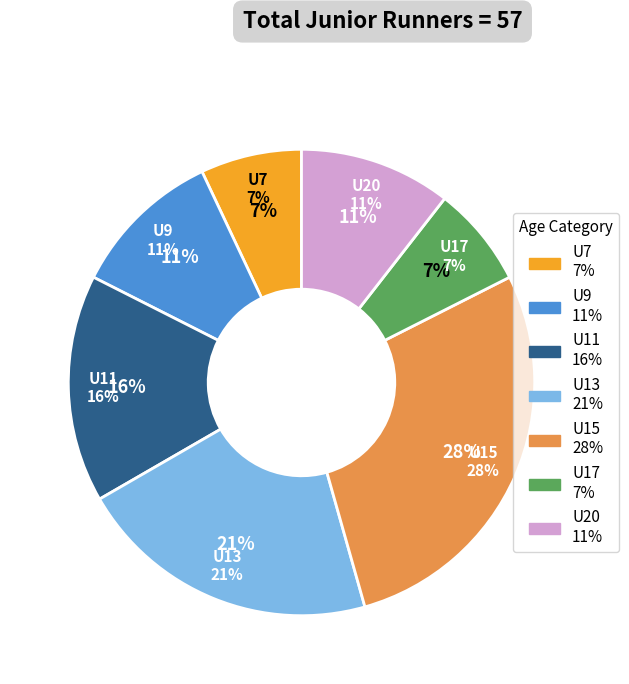

Is it true that U7 is 16% of the pie?

False